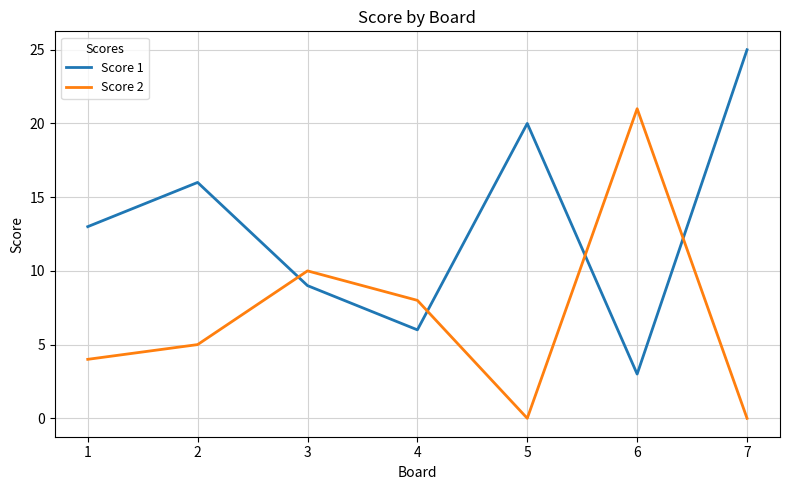

Does the chart display data point markers on the line(s)?

No